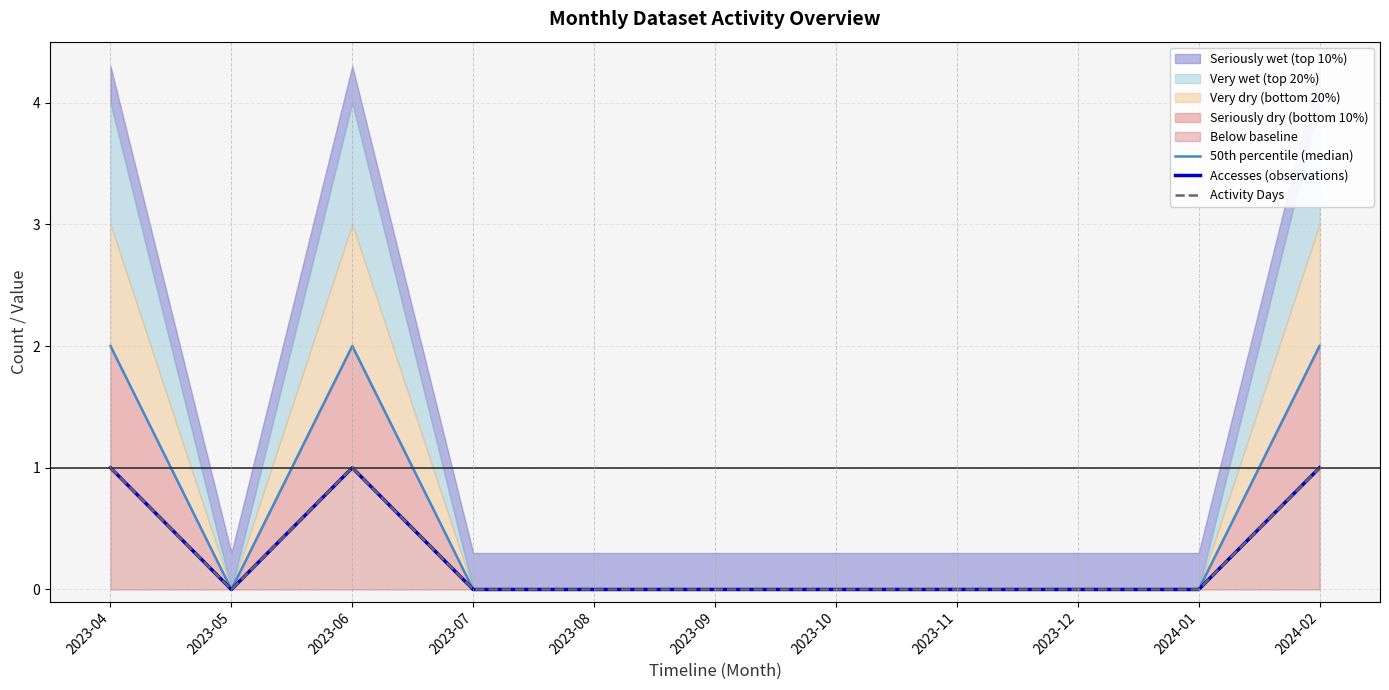

The Activity Days series shows 1 at 2024-02. True or false?

True